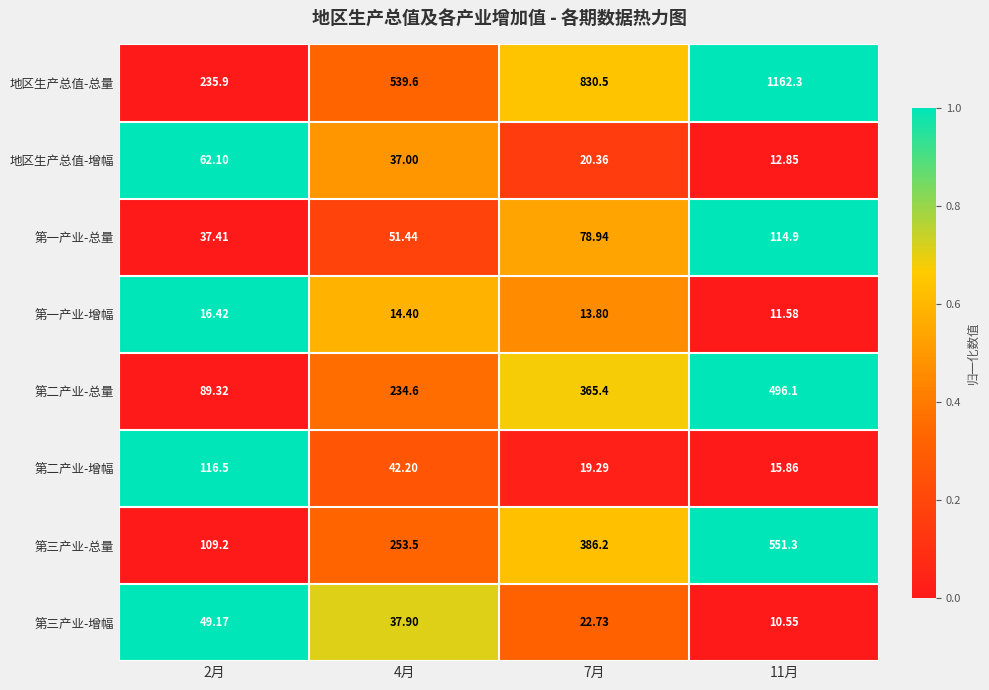

Which series changed the most between 7月 and 11月?

地区生产总值-总量